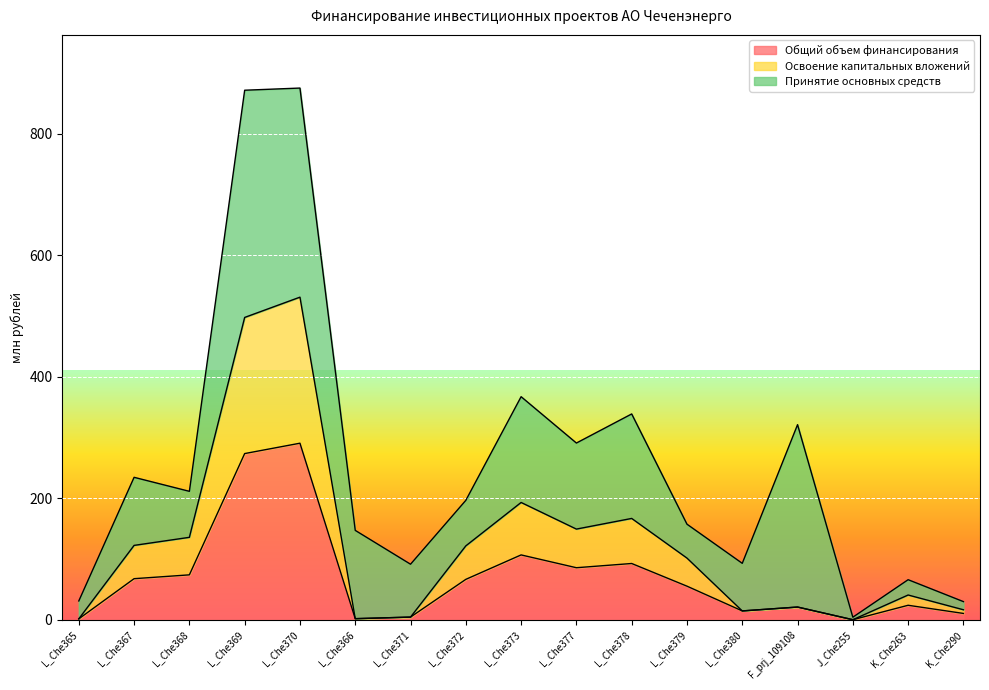

True or false: Освоение капитальных вложений and Общий объем финансирования cross at least once.

False